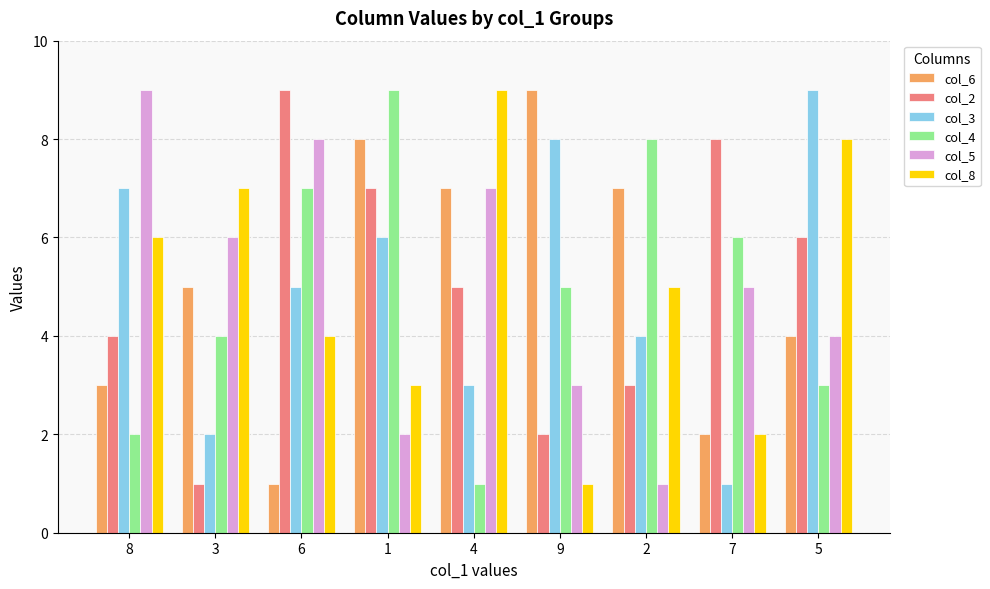

Reading left to right, extract all data points from this chart.

col_6: 8=3	3=5	6=1	1=8	4=7	9=9	2=7	7=2	5=4
col_2: 8=4	3=1	6=9	1=7	4=5	9=2	2=3	7=8	5=6
col_3: 8=7	3=2	6=5	1=6	4=3	9=8	2=4	7=1	5=9
col_4: 8=2	3=4	6=7	1=9	4=1	9=5	2=8	7=6	5=3
col_5: 8=9	3=6	6=8	1=2	4=7	9=3	2=1	7=5	5=4
col_8: 8=6	3=7	6=4	1=3	4=9	9=1	2=5	7=2	5=8